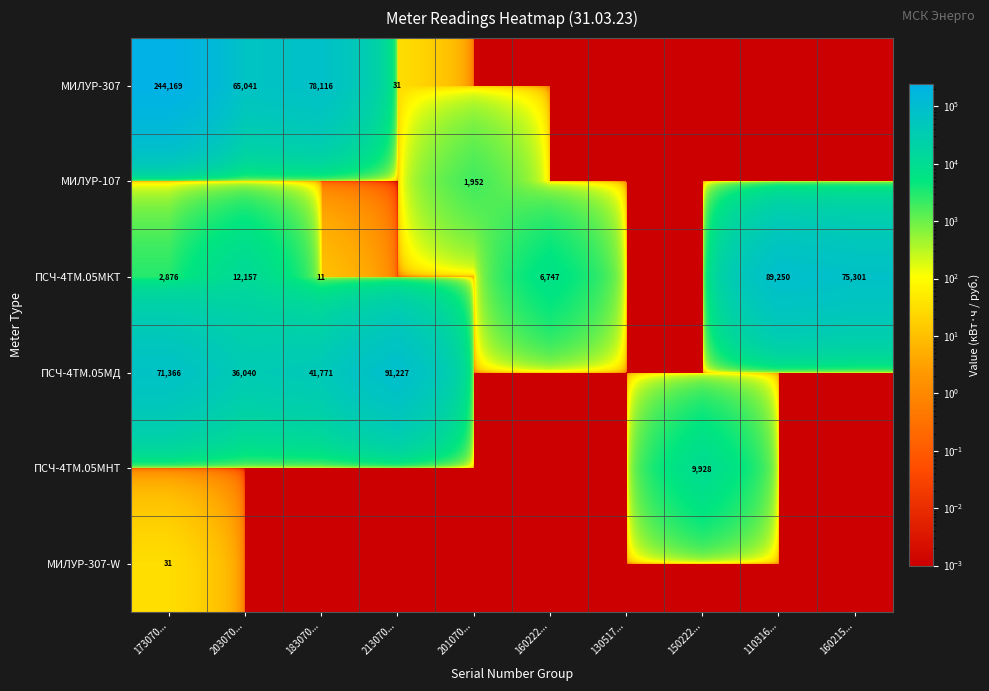

What is the average value of the МИЛУР-307 series?

38735.8